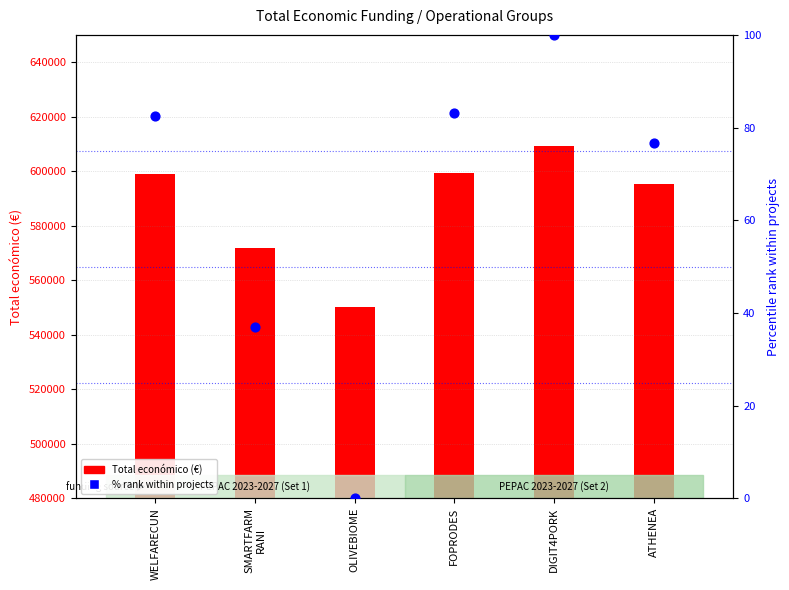

Which series contains the lowest Y value?

% rank within projects